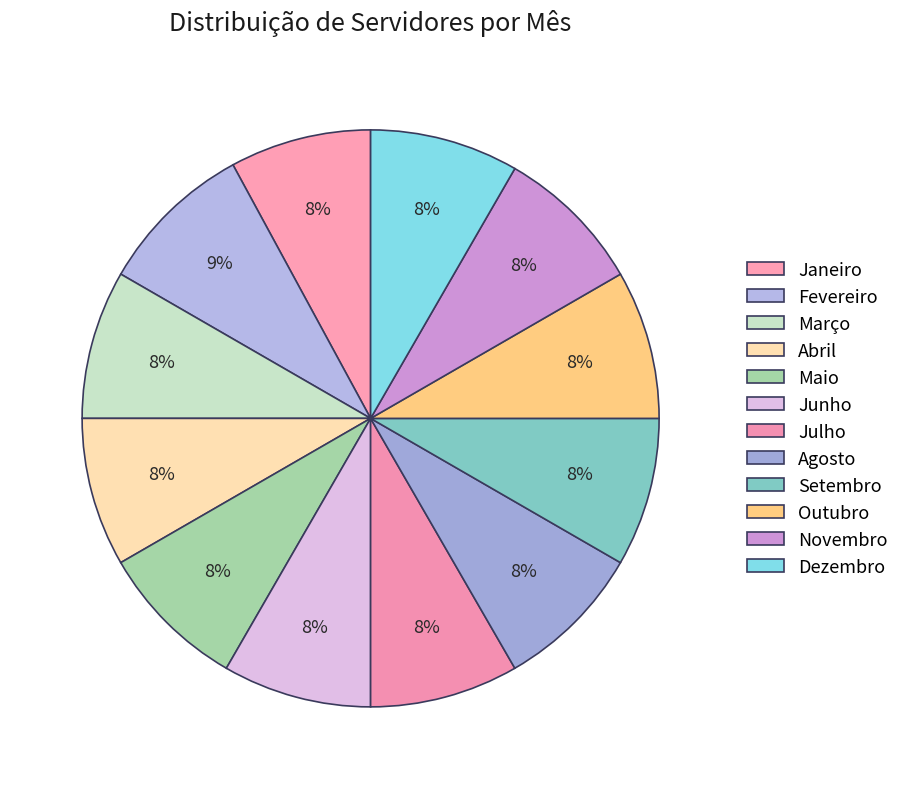

Count the number of slices in the pie.

12